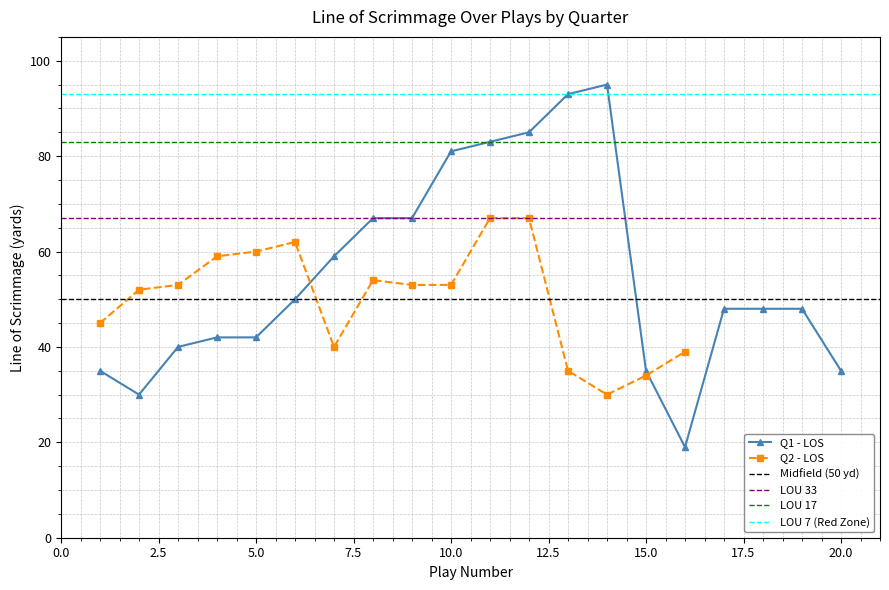

True or false: Q1 - LOS has a value of 18 at 15.0.

False